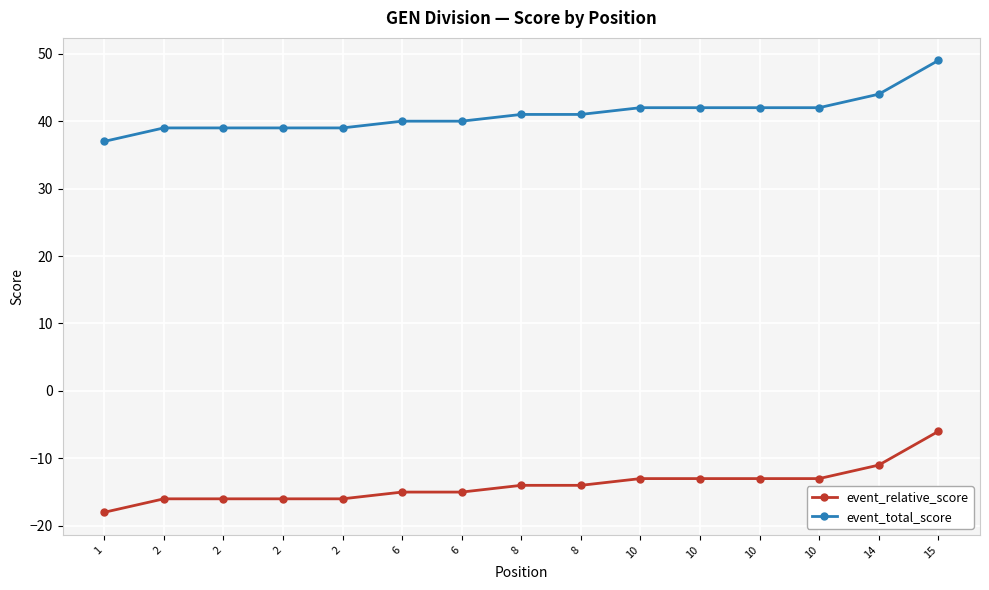

Between 10 and 15, which is larger?

15